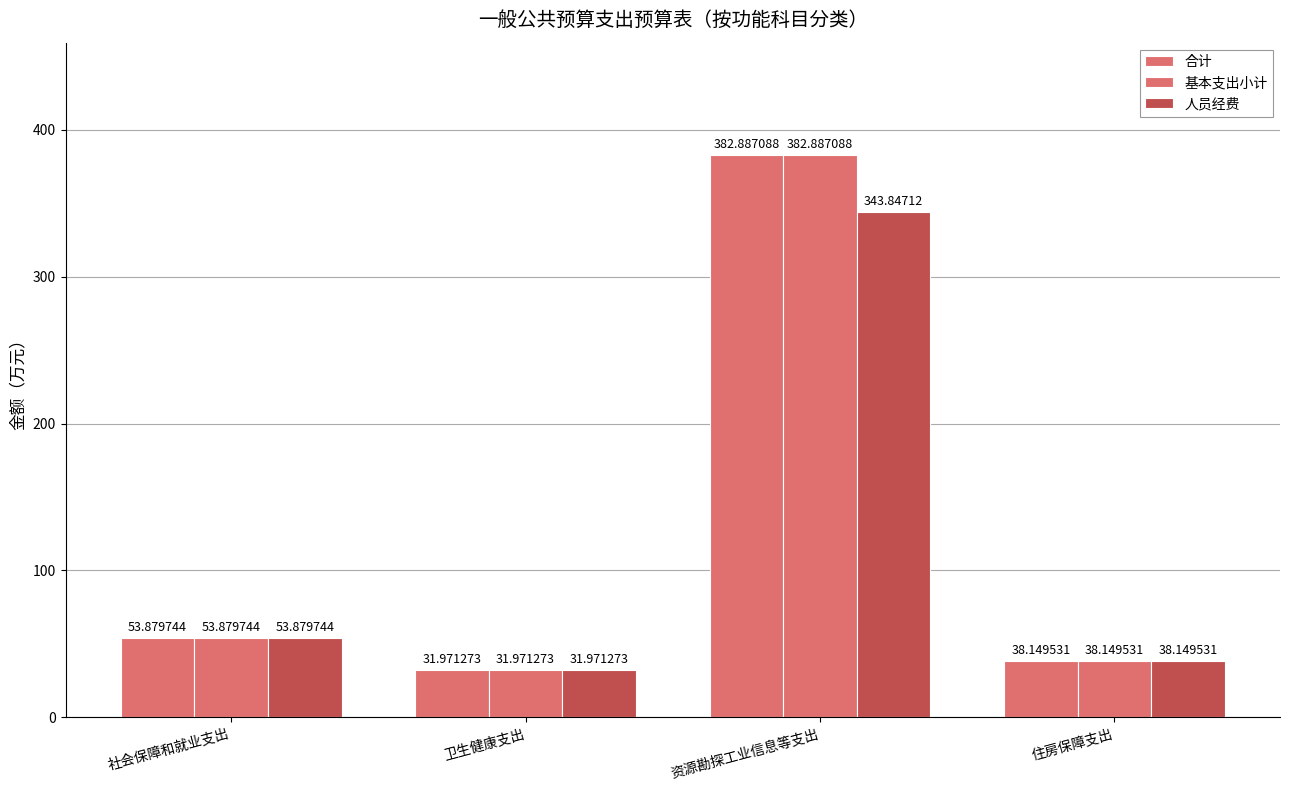

Are the bars horizontal?

No